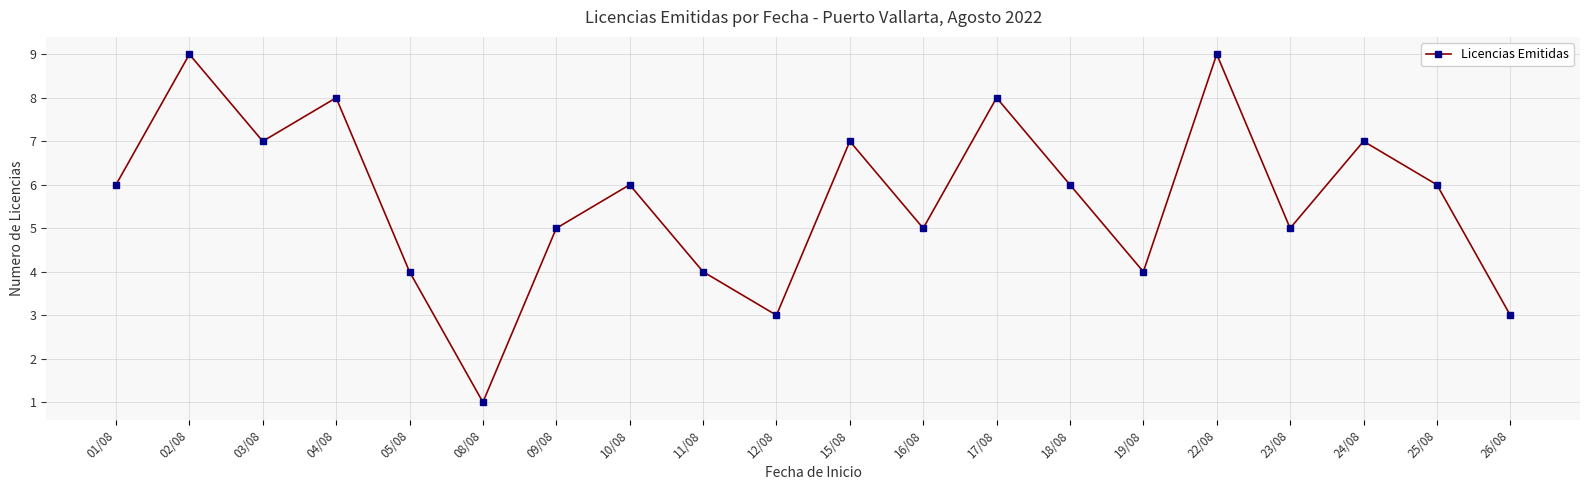

True or false: the data has more than 0 interior local peaks.

True